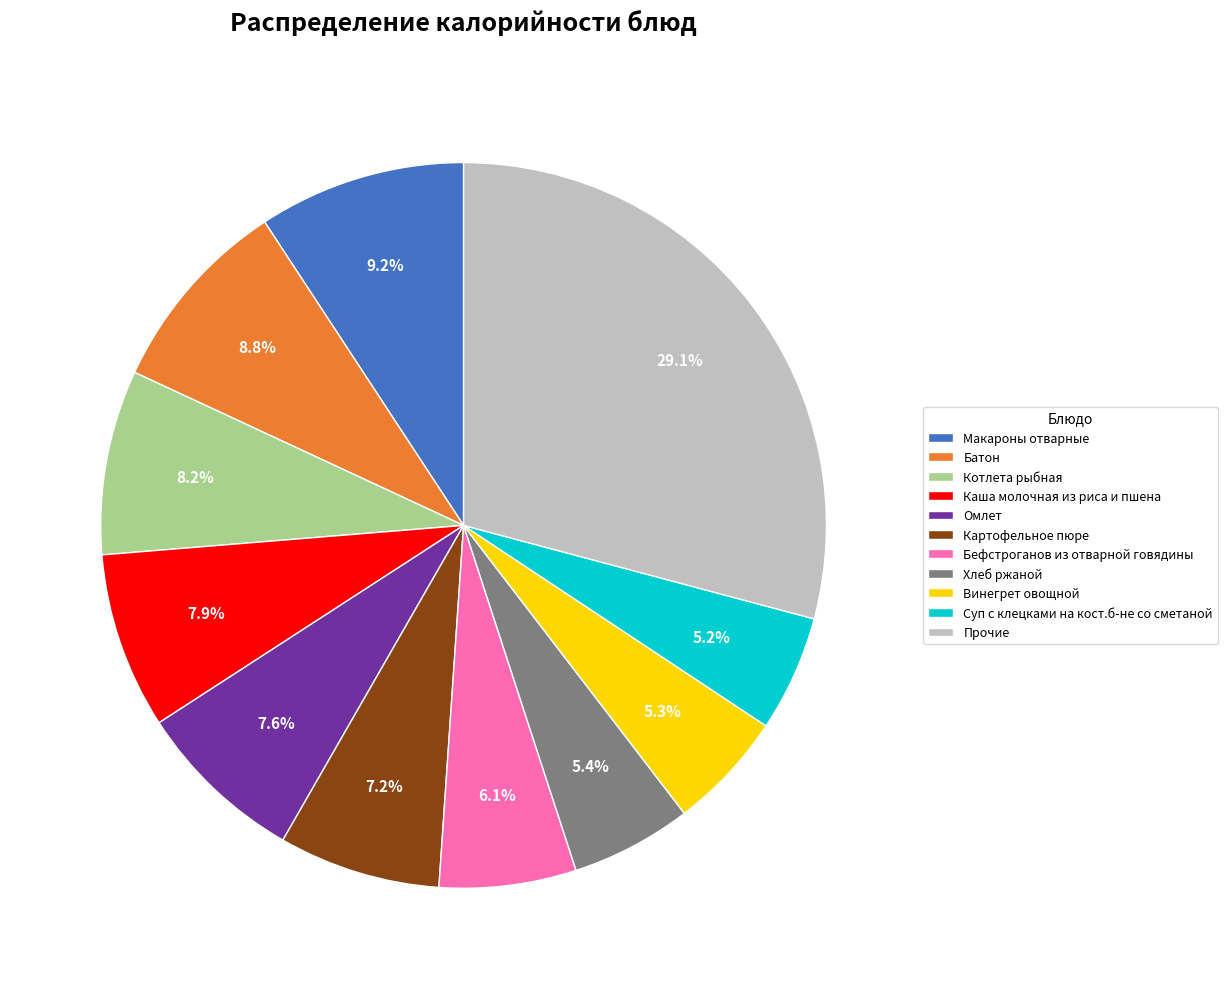

To the nearest percent, what is the difference between the Батон and Котлета рыбная slice percentages?

1%